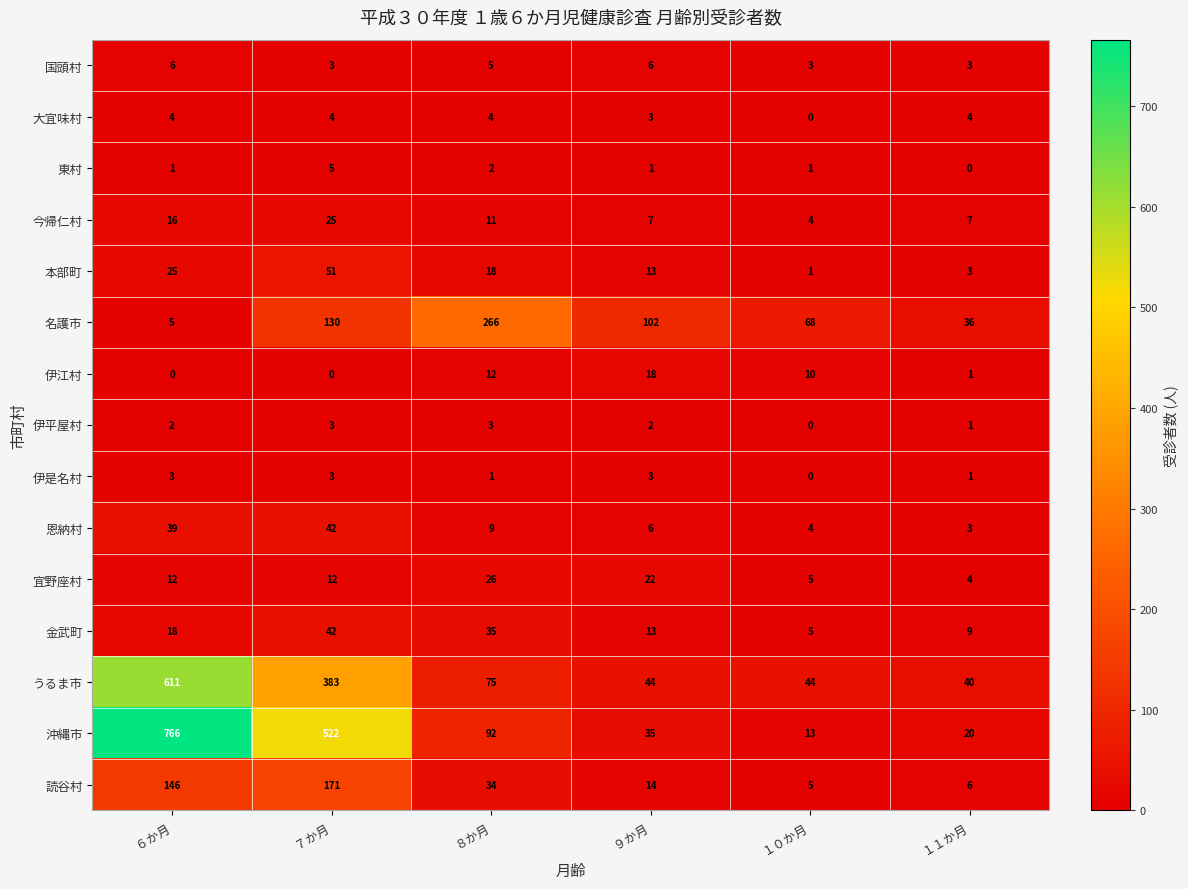

What is the total value across all series at １１か月?

138